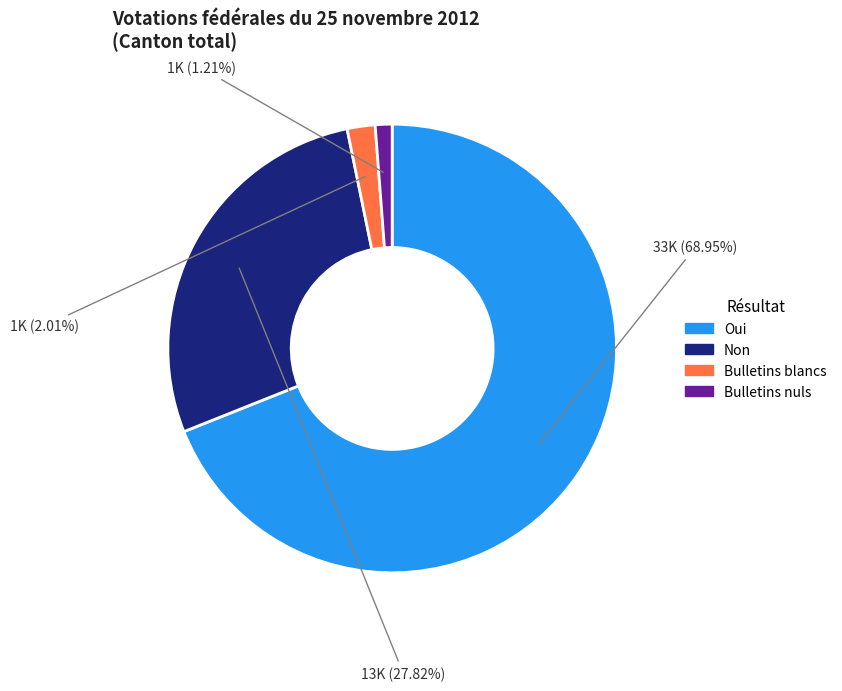

Which category has the smallest portion of the pie?

Bulletins nuls